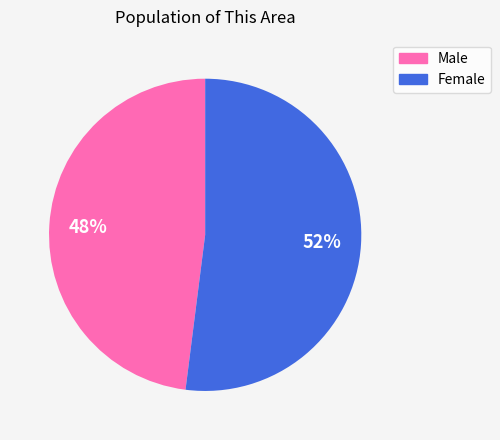

How many slices are in this pie chart?

2